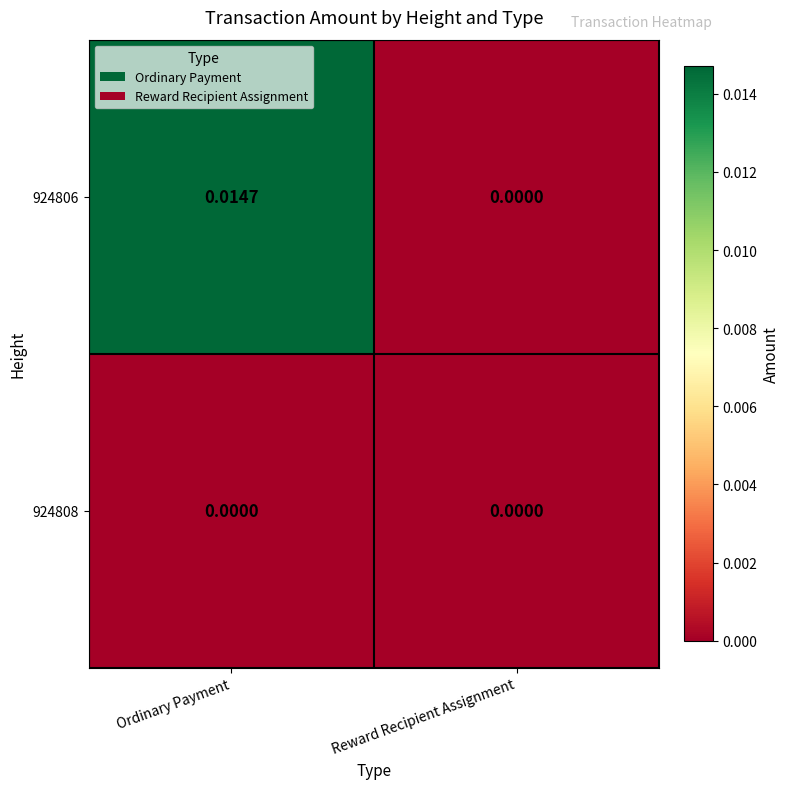

At which label does 924806 reach its minimum?

Reward Recipient Assignment